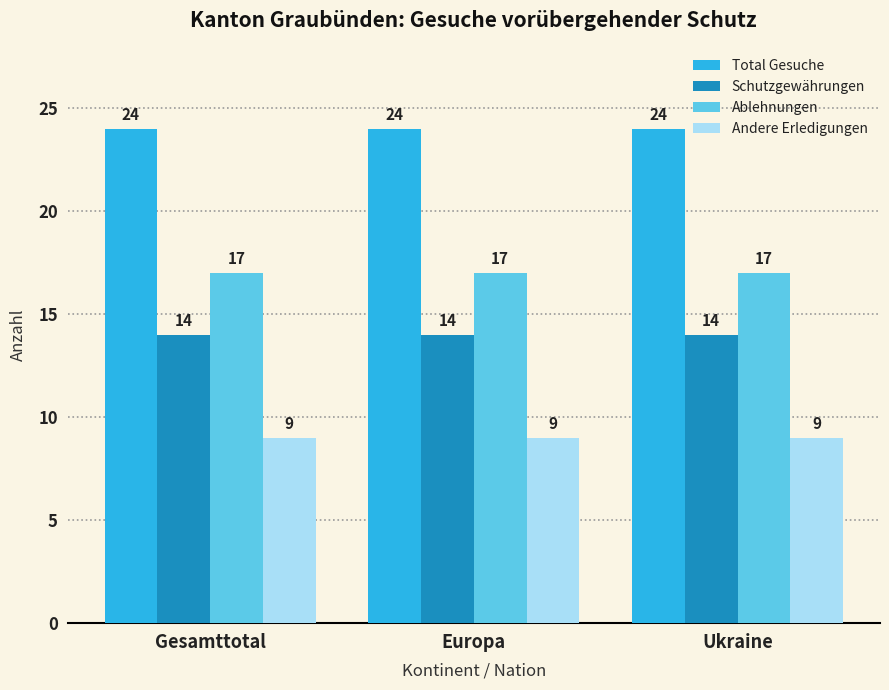

Reading left to right, what are all the values shown in this chart?

Total Gesuche: 24	24	24
Schutzgewährungen: 14	14	14
Ablehnungen: 17	17	17
Andere Erledigungen: 9	9	9